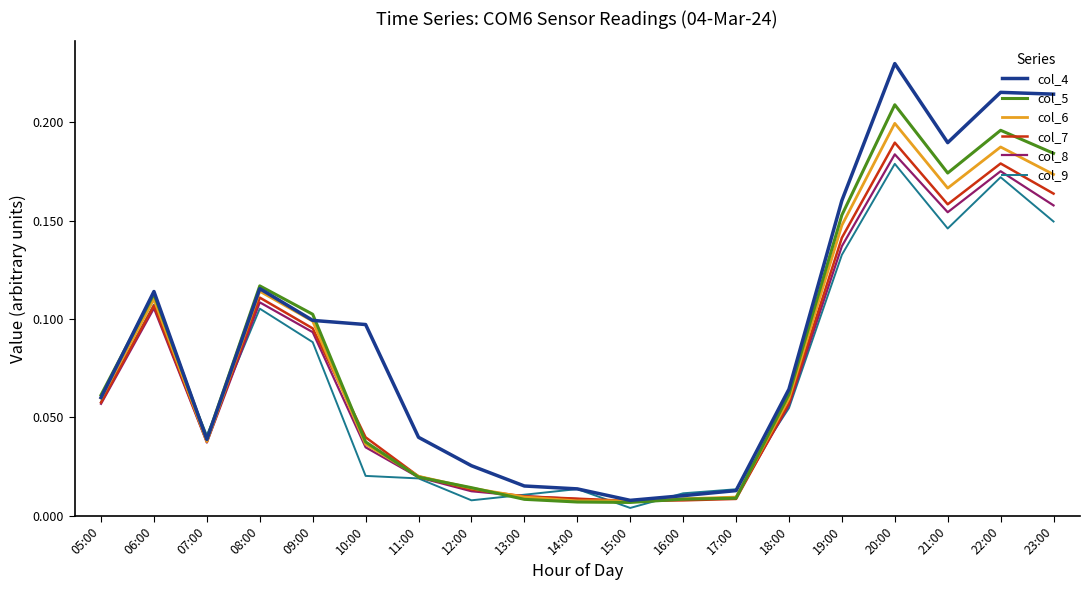

Between 16:00 and 23:00, which series saw the biggest shift?

col_4